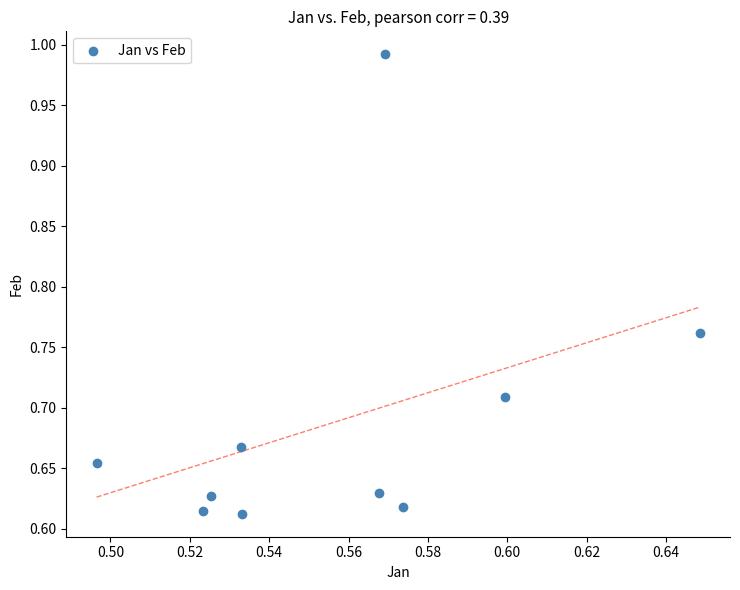

What is the range of Y values (max minus min)?

0.4